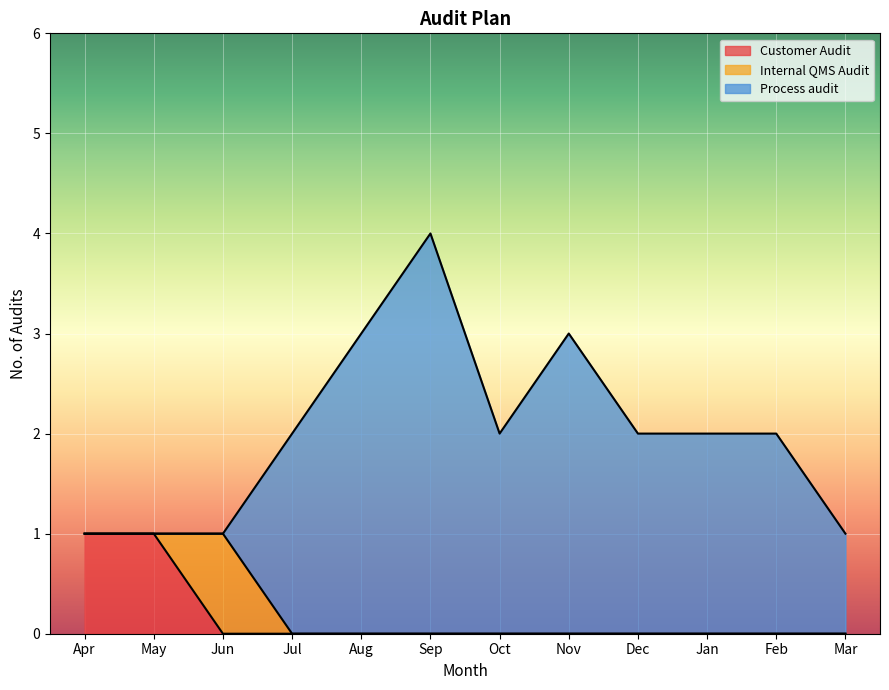

True or false: Process audit has a value of -2 at Jun.

False